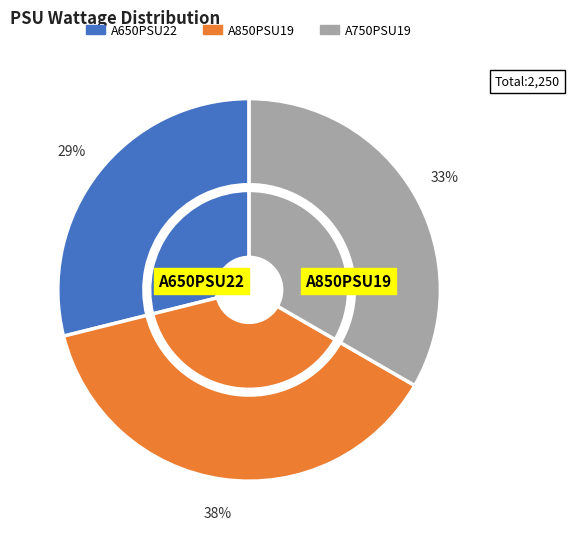

What portion of the pie excludes A750PSU19?

66.7%